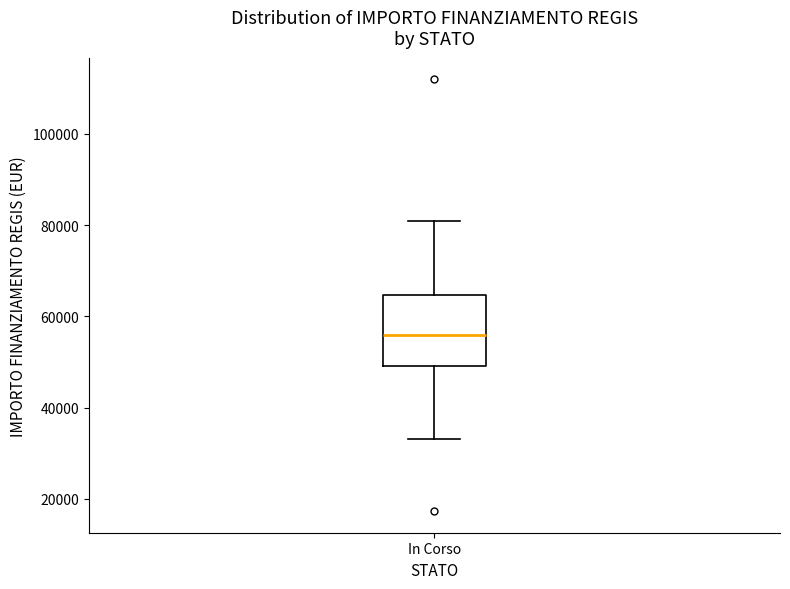

Read this box plot against the y-axis: the position of the median line, the range covered by the box, and the ends of both whiskers. The values are not printed on the chart, so give them approximately, as read against the axis.

median 56000, box 50000 to 64000, whiskers 32000 to 80000